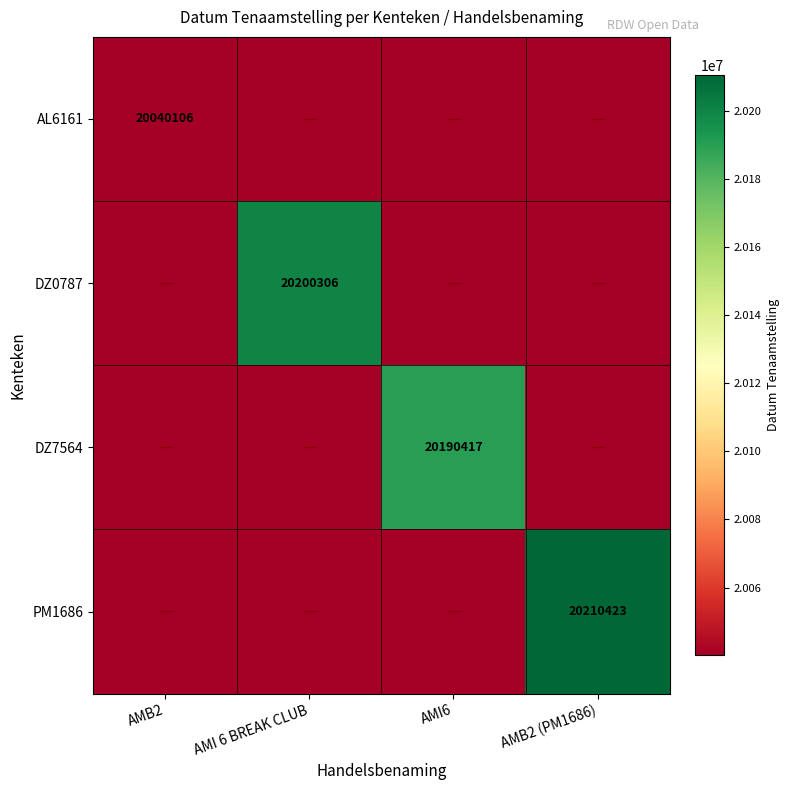

Is it true that DZ7564 equals 20190417 at AMI6?

True